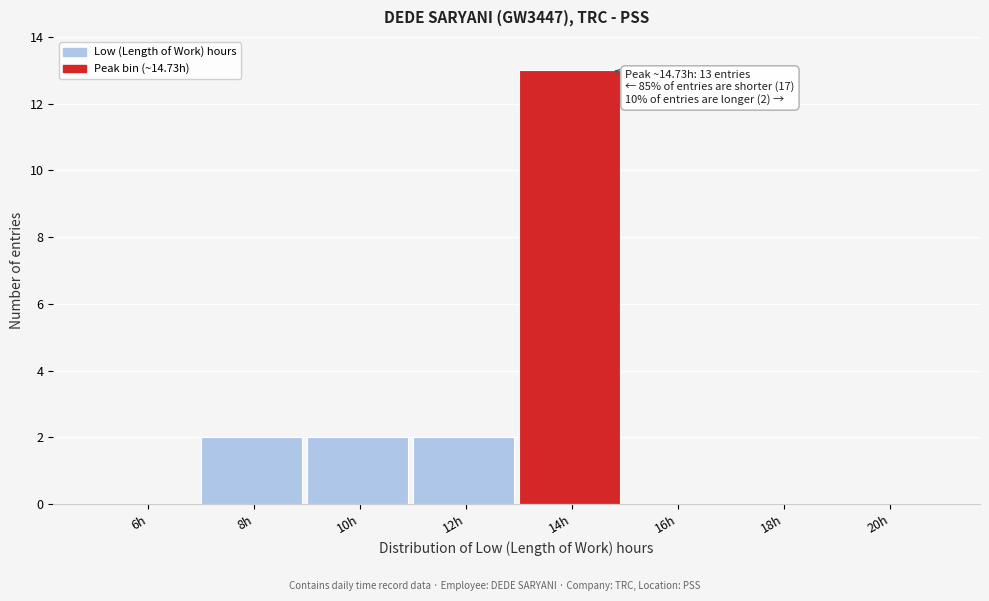

Reading right to left, extract all data points from this chart.

20h=0	18h=0	16h=0	14h=13	12h=2	10h=2	8h=2	6h=0